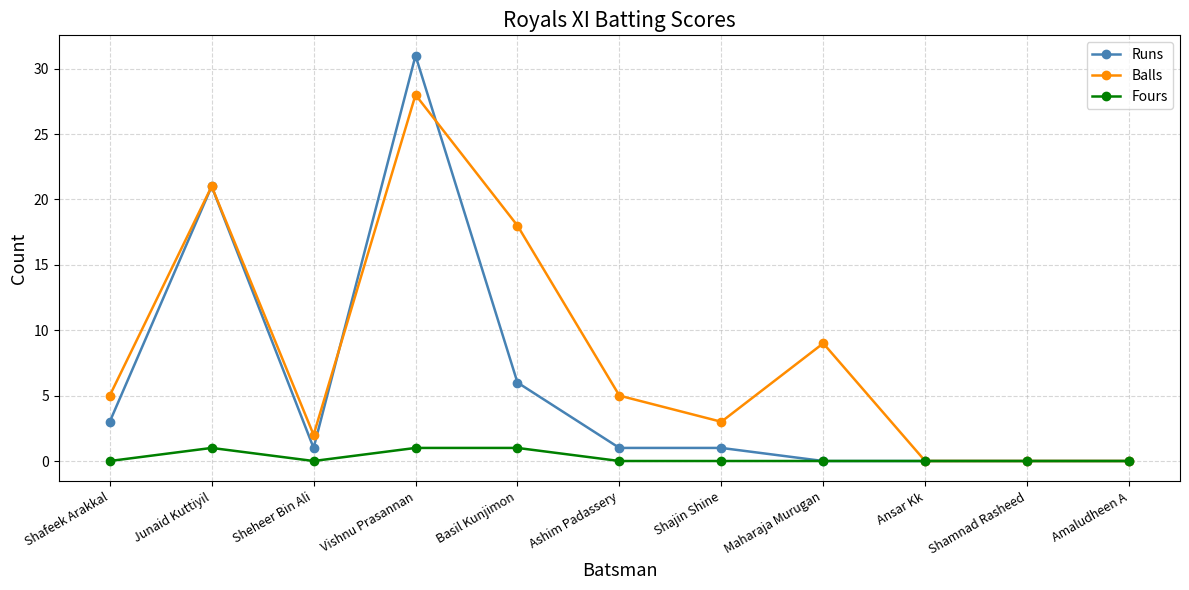

What are all the series names shown in the legend?

Runs, Balls, Fours